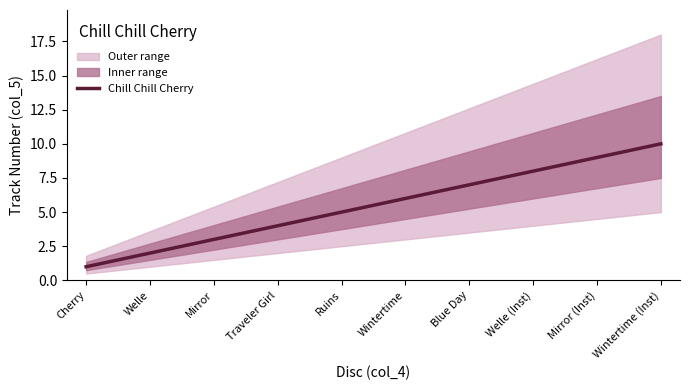

Reading left to right, list all the values displayed in this chart.

Cherry=1	Welle=2	Mirror=3	Traveler Girl=4	Ruins=5	Wintertime=6	Blue Day=7	Welle (Inst)=8	Mirror (Inst)=9	Wintertime (Inst)=10